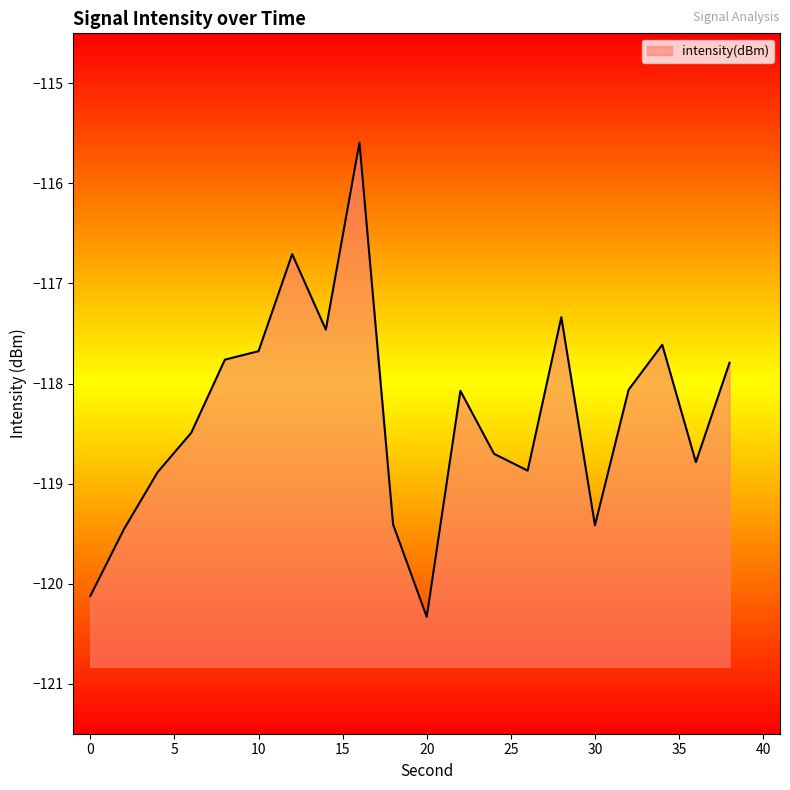

The chart shows a value of -118.9 at 26. True or false?

True